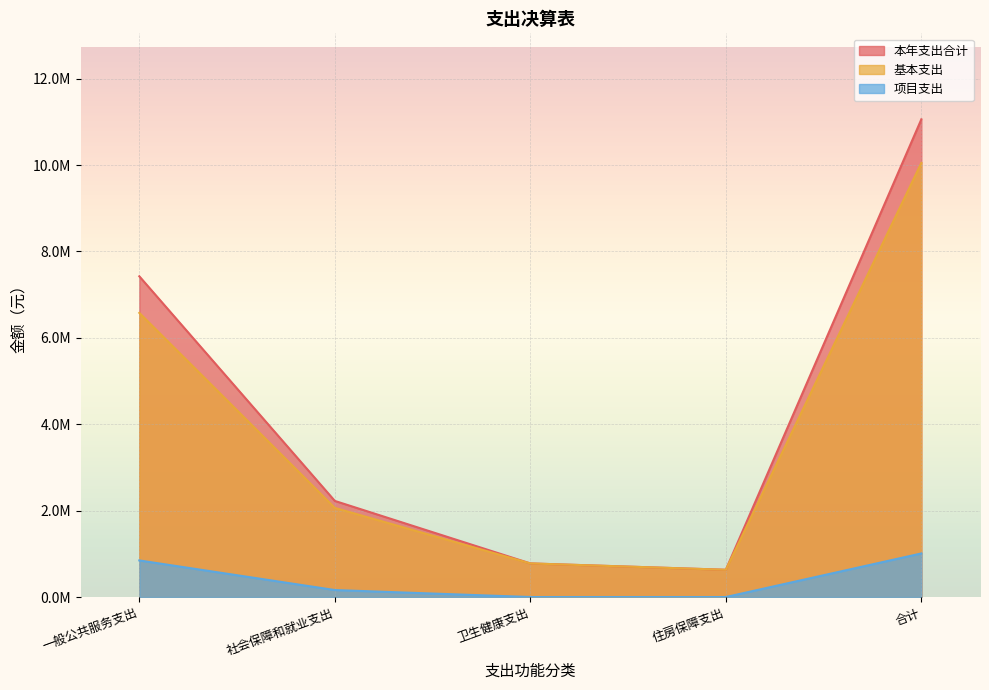

Where is the first local minimum for 基本支出?

住房保障支出